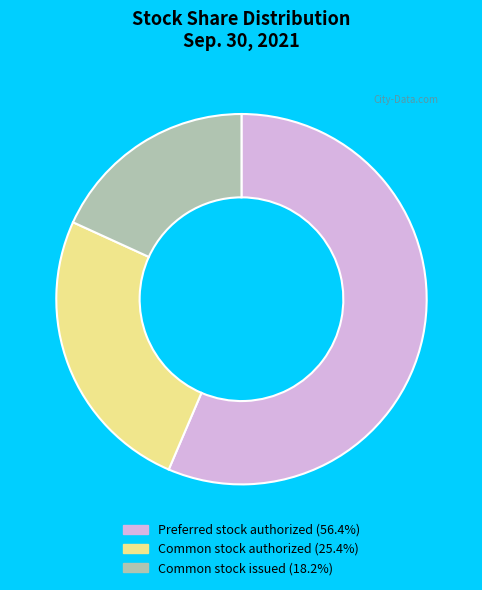

Is there any slice that represents more than half of the pie?

Yes